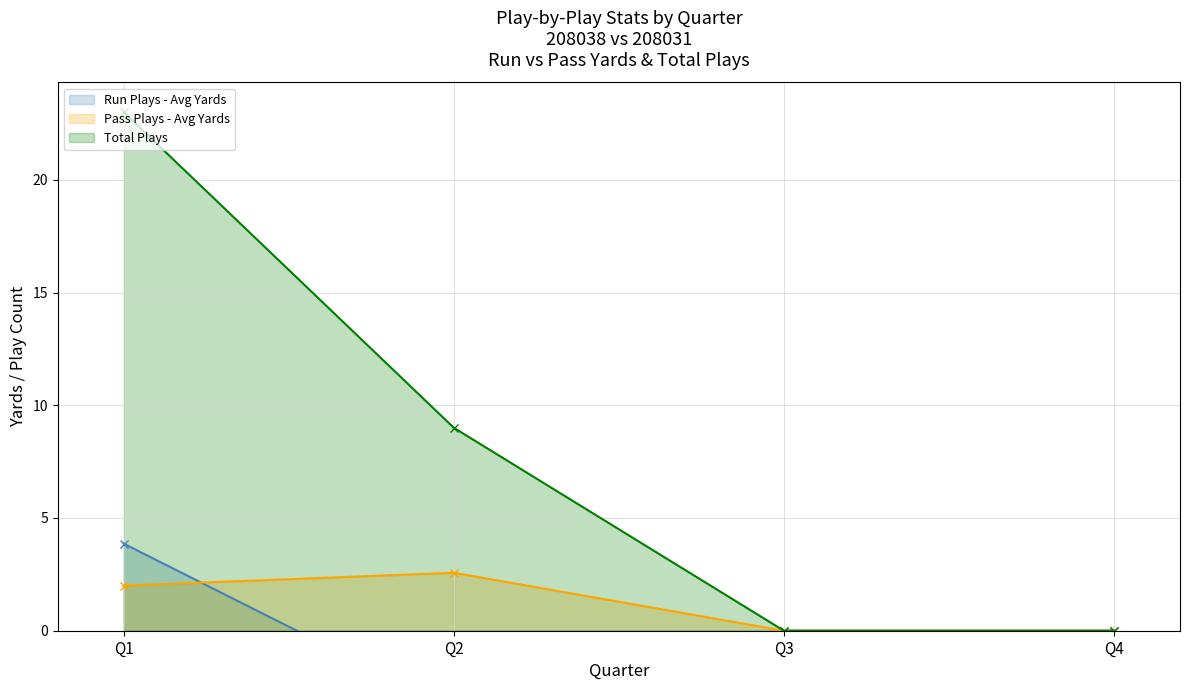

True or false: Run Plays - Avg Yards has a value of 2.0 at Q2.

False